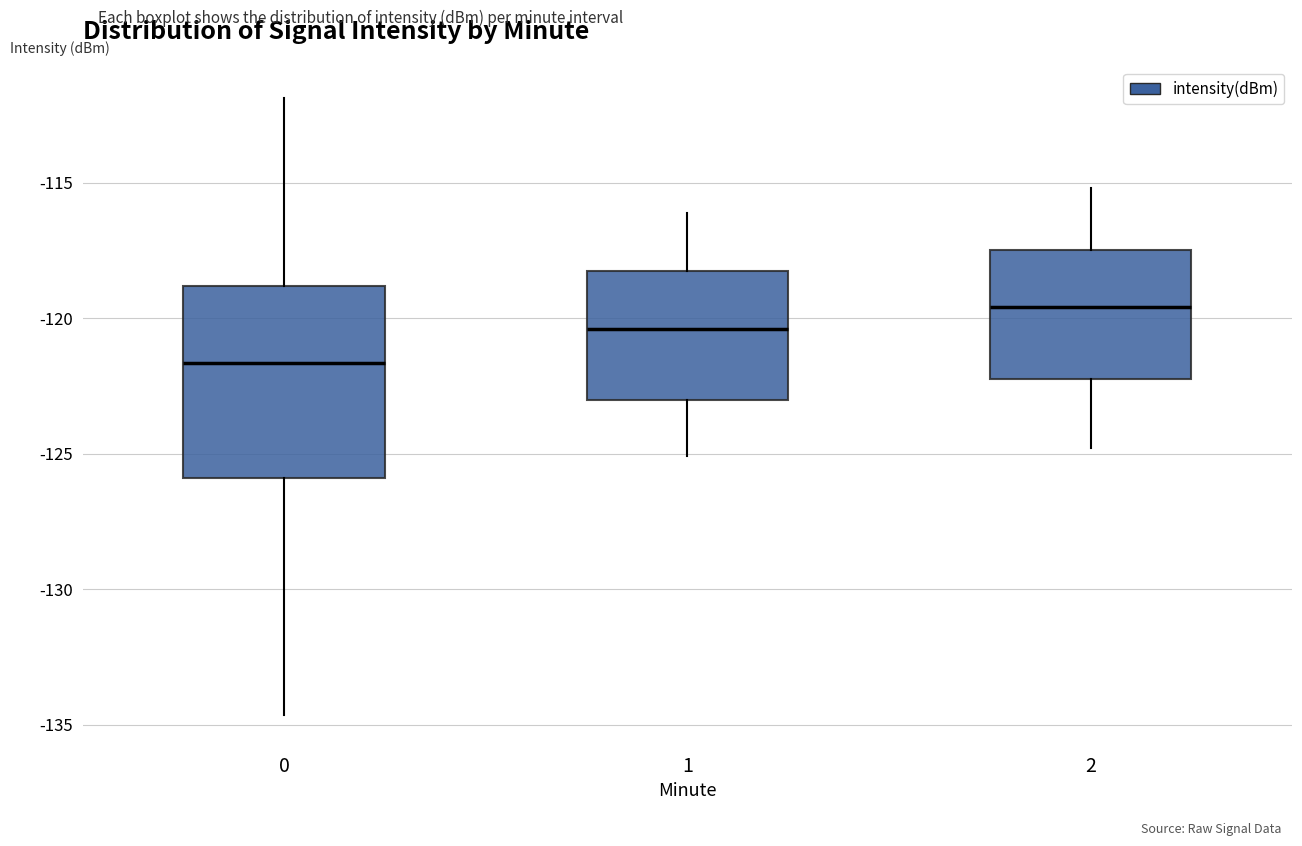

Where does the upper whisker of the box at x = 1 end on the y-axis? The values are not printed on the chart, so give them approximately, as read against the axis.

-116.0